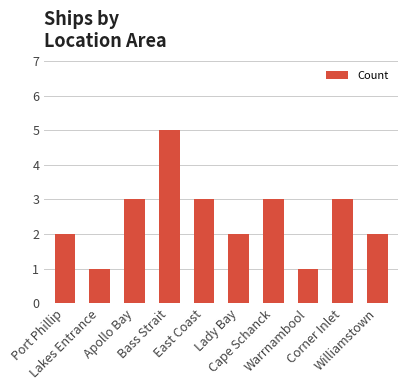

What position from the right is Warrnambool?

3